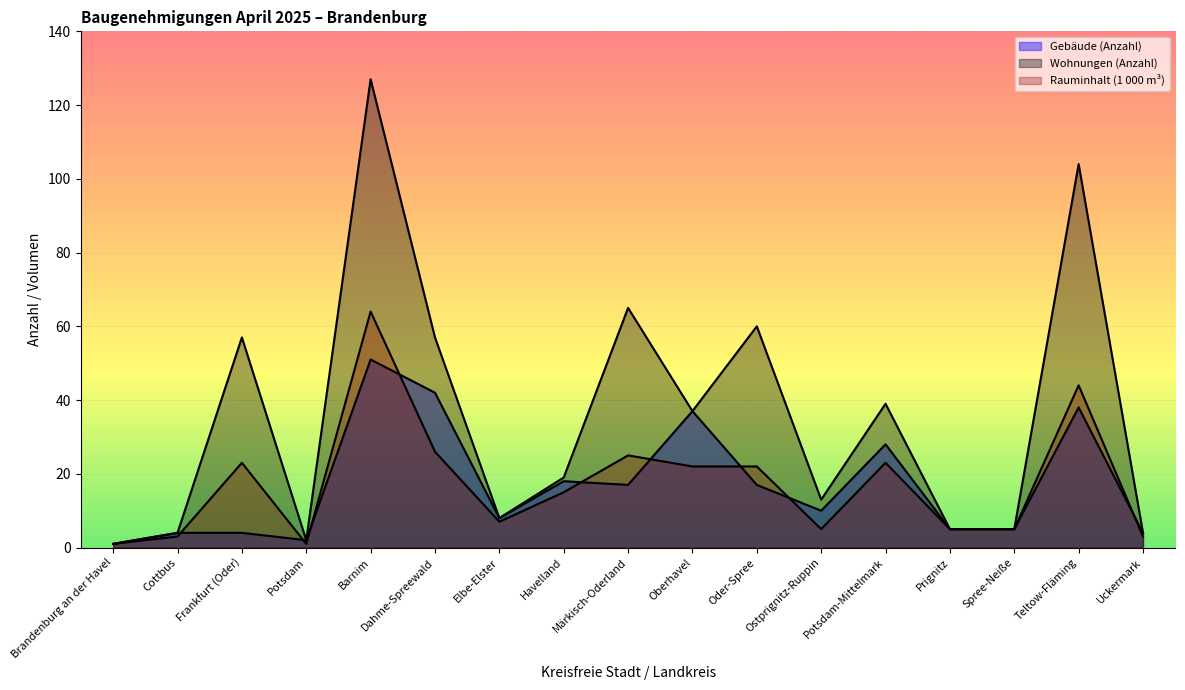

How many data points in Gebäude (Anzahl) are above 10?

8